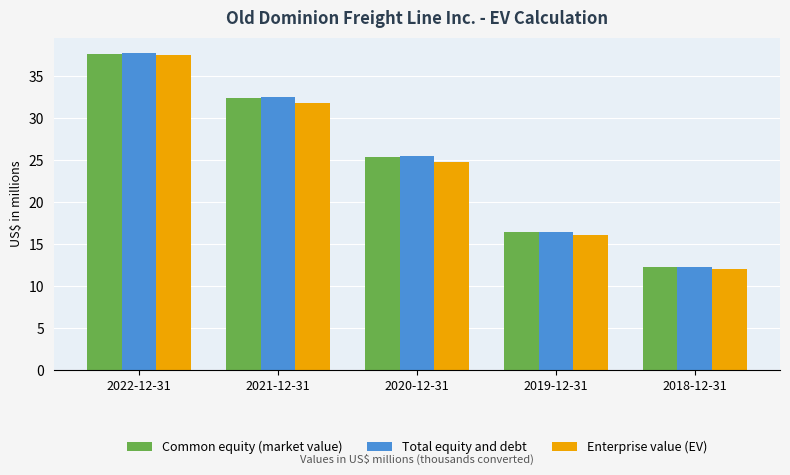

How many values in the Common equity (market value) series exceed 25?

3